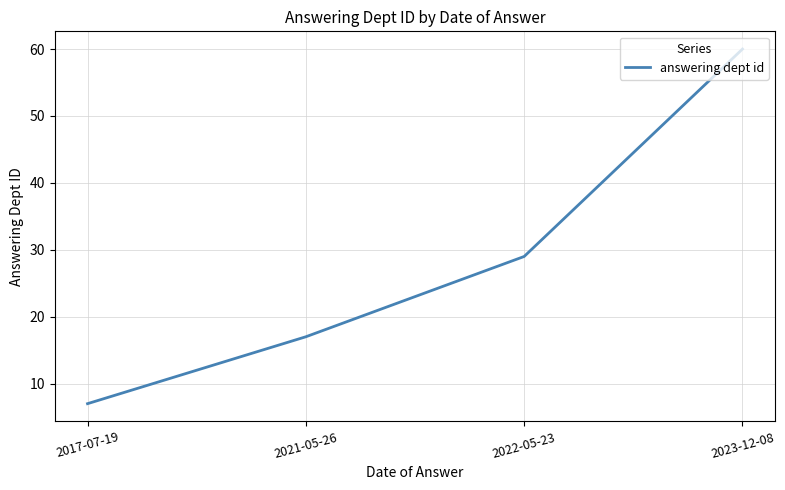

How many lines are shown in the chart?

1